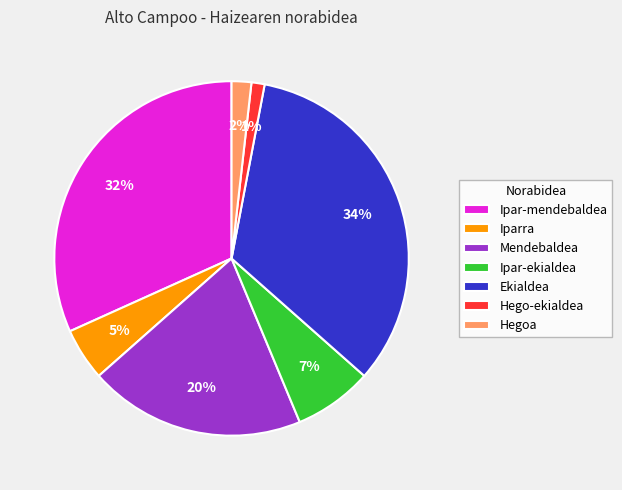

Is it true that Ekialdea is 11% of the pie?

False